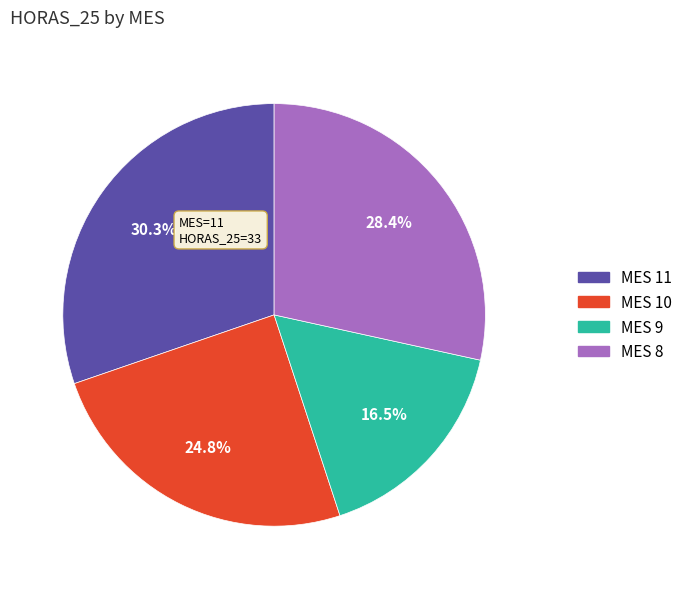

Is there a majority slice in this chart?

No